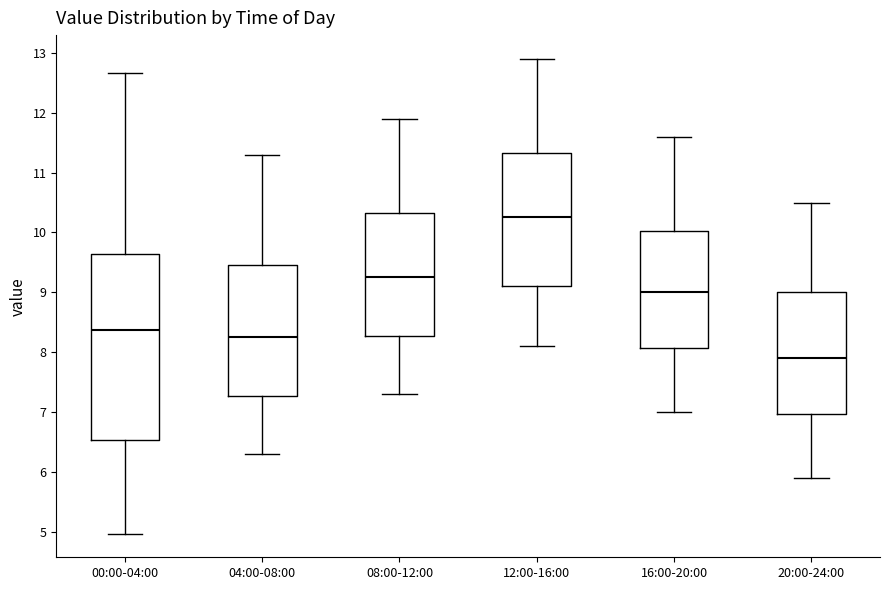

Reading left to right, read every box against the y-axis: the position of its median line, the range the box covers, and the ends of its whiskers. The values are not printed on the chart, so give them approximately, as read against the axis.

00:00-04:00: median 8.4, box 6.5 to 9.6, whiskers 5.0 to 12.7
04:00-08:00: median 8.3, box 7.3 to 9.5, whiskers 6.3 to 11.3
08:00-12:00: median 9.3, box 8.3 to 10.3, whiskers 7.3 to 11.9
12:00-16:00: median 10.3, box 9.1 to 11.3, whiskers 8.1 to 12.9
16:00-20:00: median 9.0, box 8.1 to 10.0, whiskers 7.0 to 11.6
20:00-24:00: median 7.9, box 7.0 to 9.0, whiskers 5.9 to 10.5